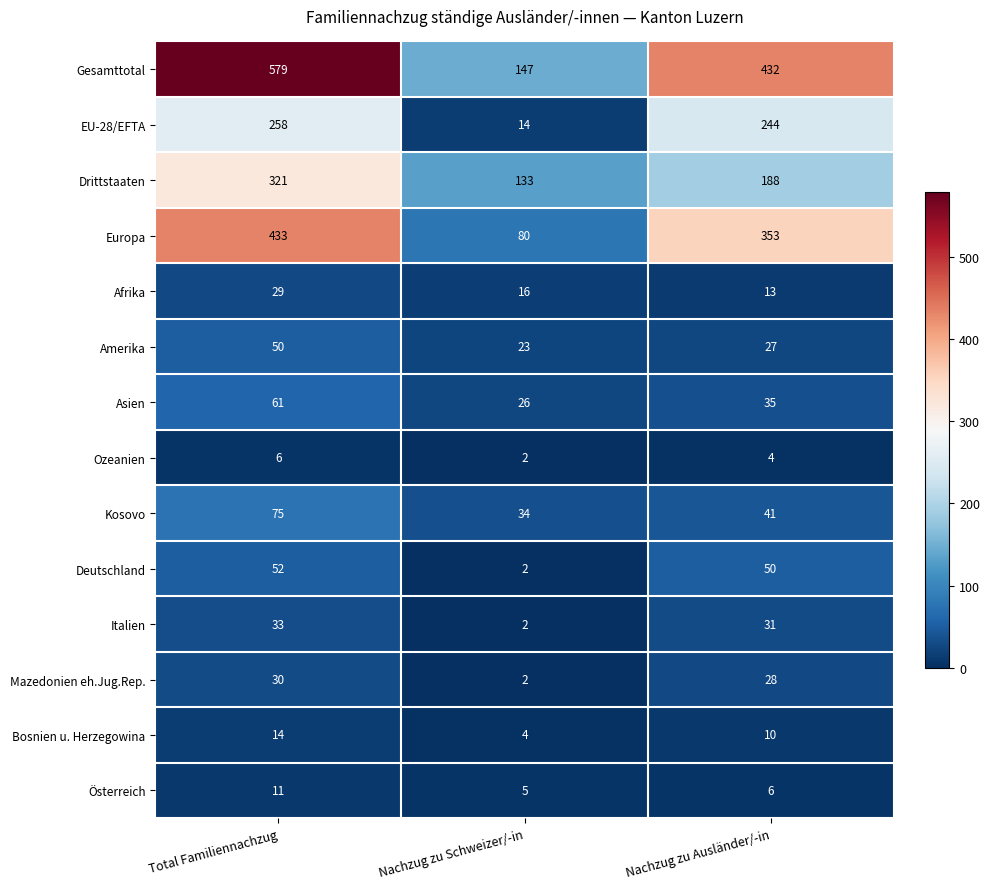

How many series are shown in this chart?

14